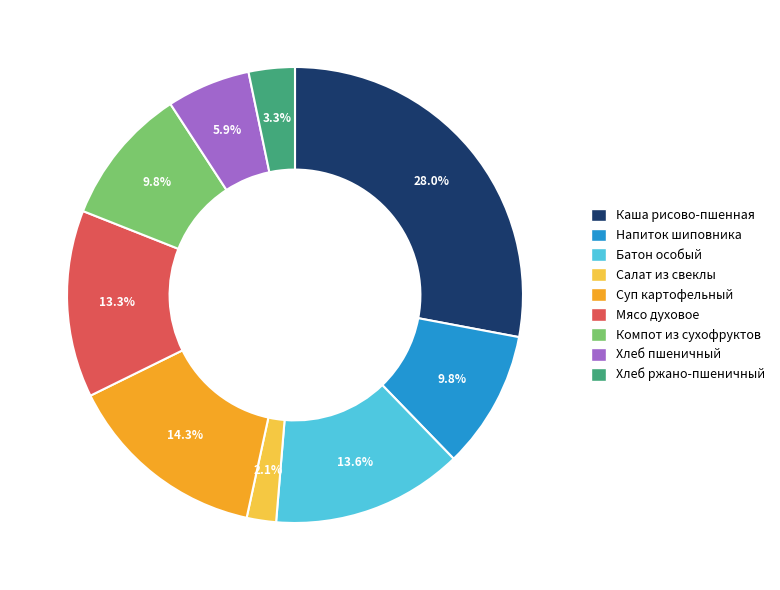

To the nearest percent, what portion does Хлеб ржано-пшеничный represent?

3%